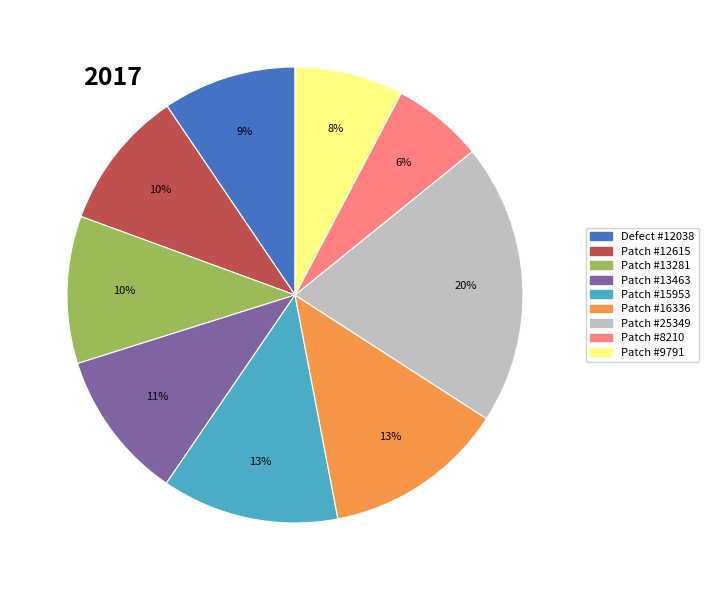

Is there any slice that represents more than half of the pie?

No